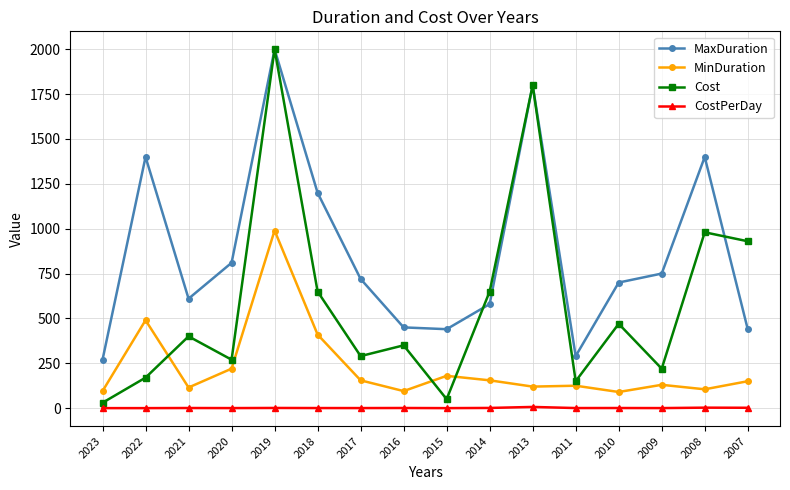

Count the number of categories in the chart.

16